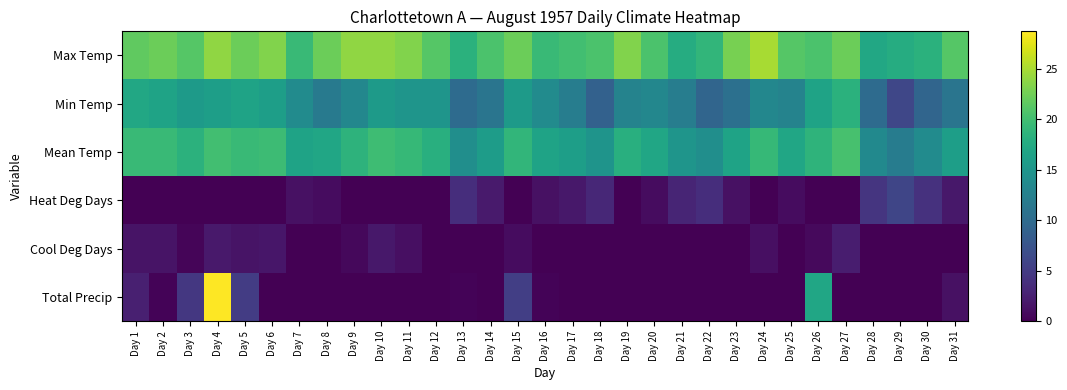

Rank the series at Day 18 from highest to lowest value.

Max Temp, Mean Temp, Min Temp, Heat Deg Days, Cool Deg Days, Total Precip